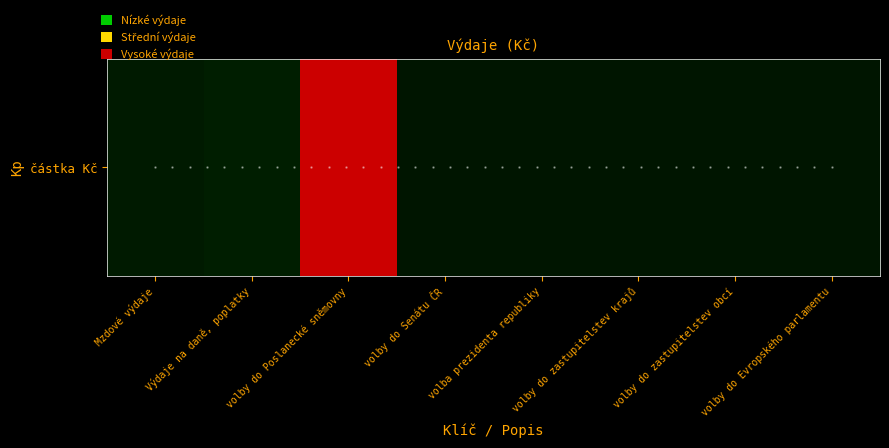

The chart shows a value of 270064.4 at Mzdové výdaje. True or false?

False